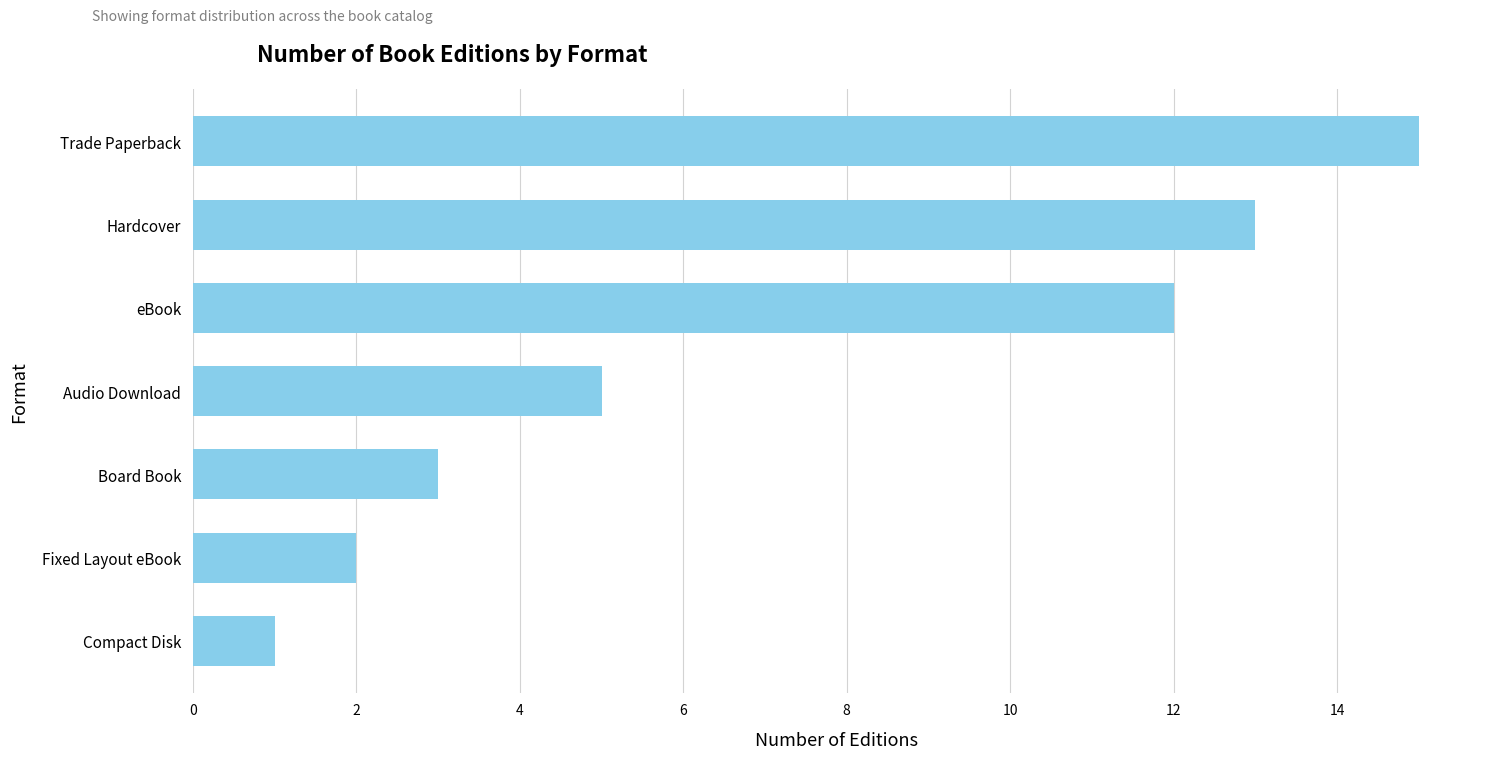

List the labels in order of value, largest first.

Trade Paperback, Hardcover, eBook, Audio Download, Board Book, Fixed Layout eBook, Compact Disk